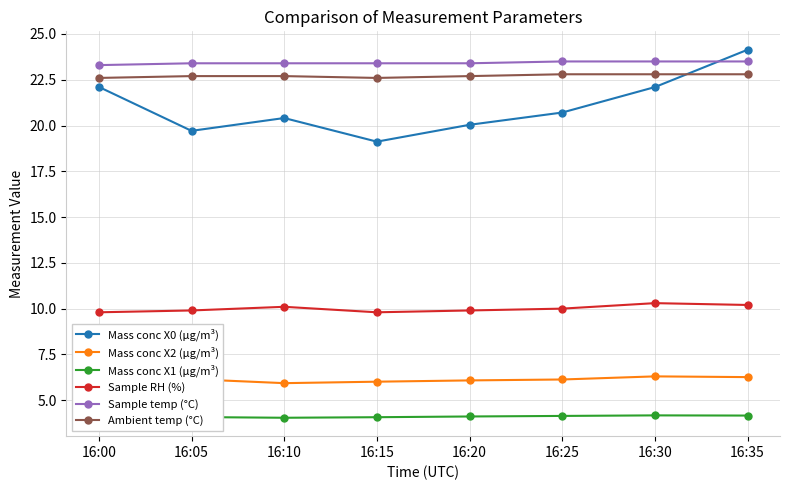

What is the average value of the Ambient temp (°C) series?

22.7